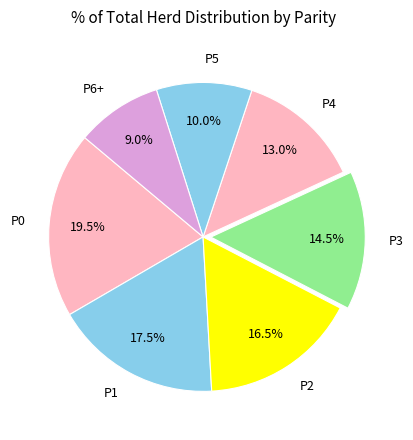

Combined, do P6+ and P2 account for over 50%?

No